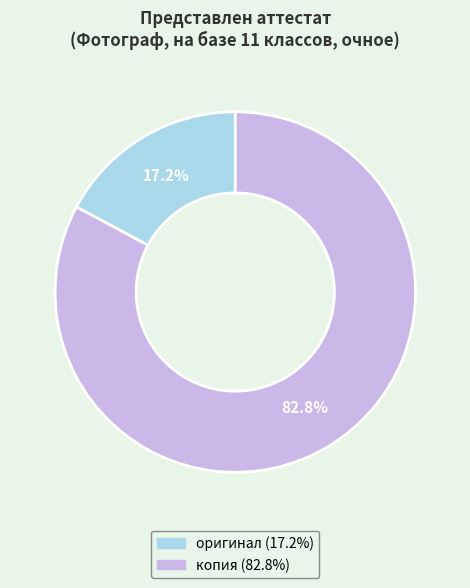

Rank the categories by value from lowest to highest.

оригинал, копия